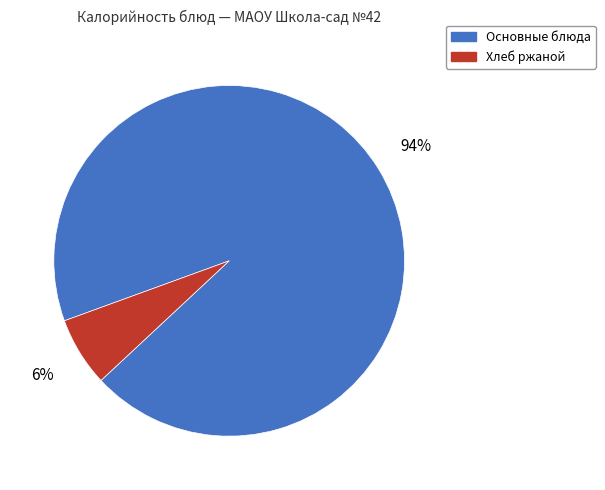

Is the sum of Хлеб ржаной and Основные блюда greater than half?

Yes